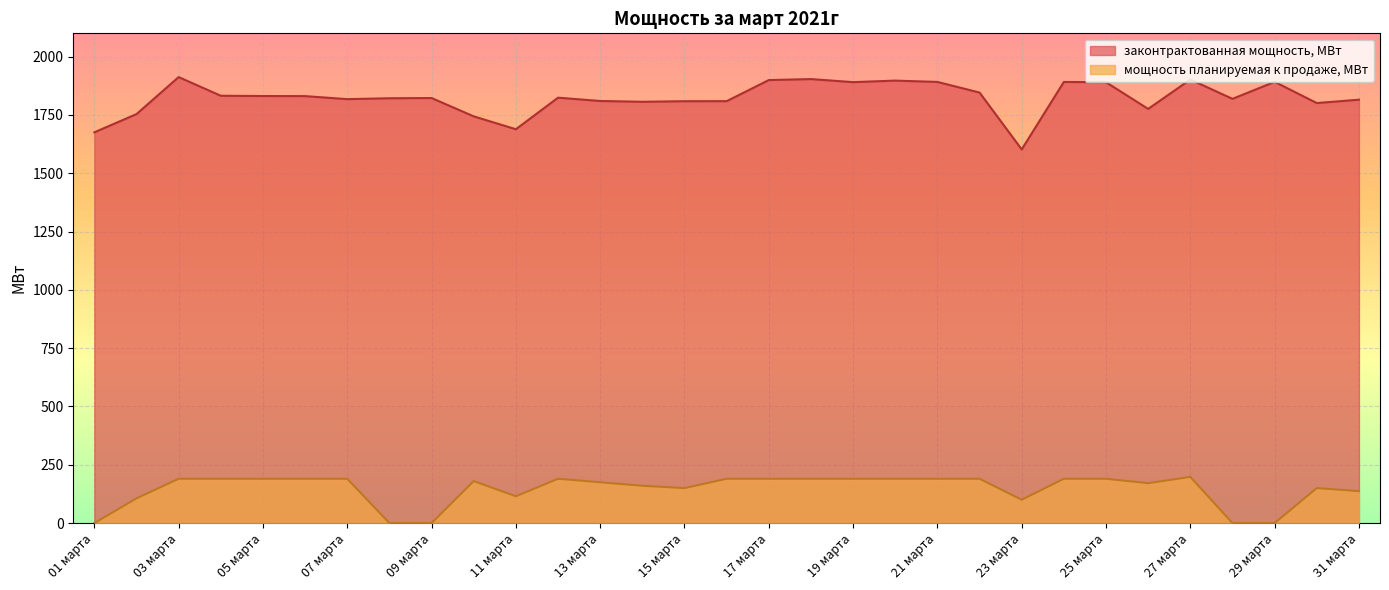

True or false: мощность планируемая к продаже, МВт and законтрактованная мощность, МВт intersect in this chart.

False